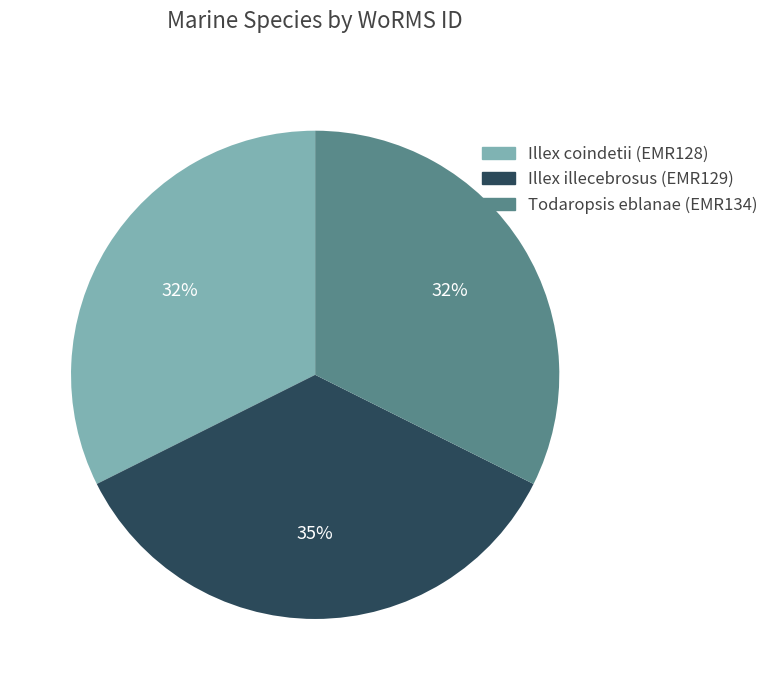

Combined, do Illex coindetii (EMR128) and Todaropsis eblanae (EMR134) account for over 50%?

Yes